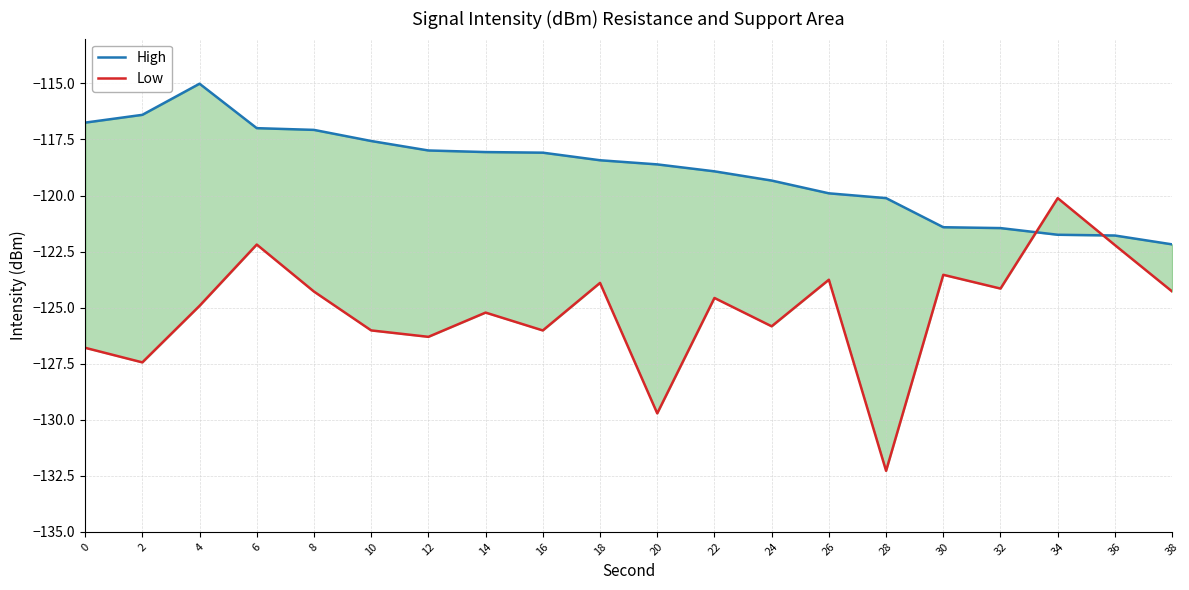

Read the Low value at 24.

-125.8